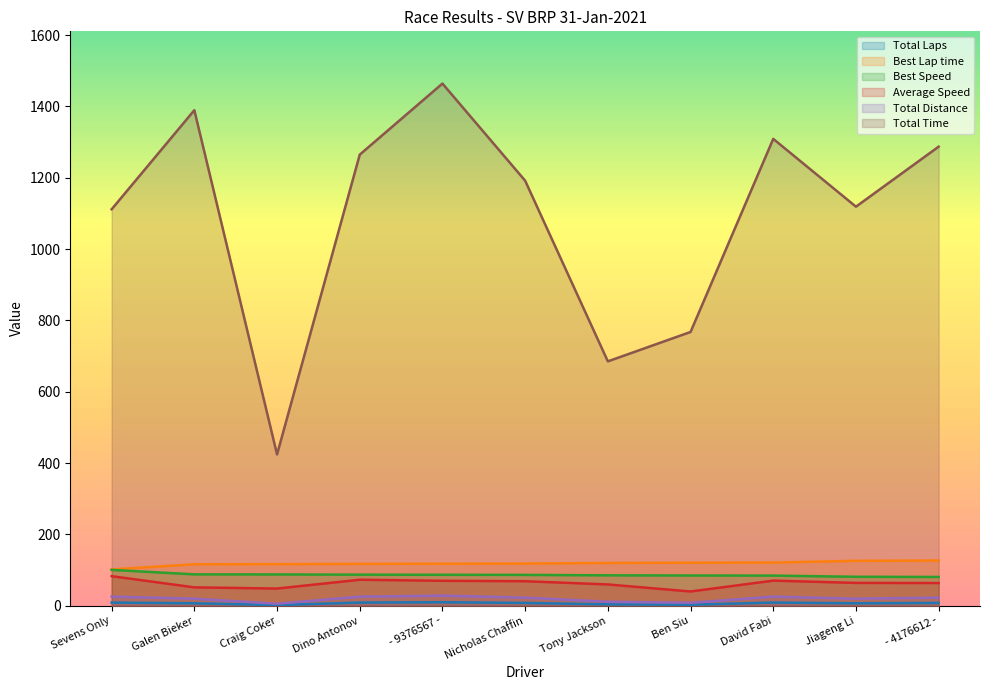

What is the value of the Best Lap time point at the 4th from the left?

117.6